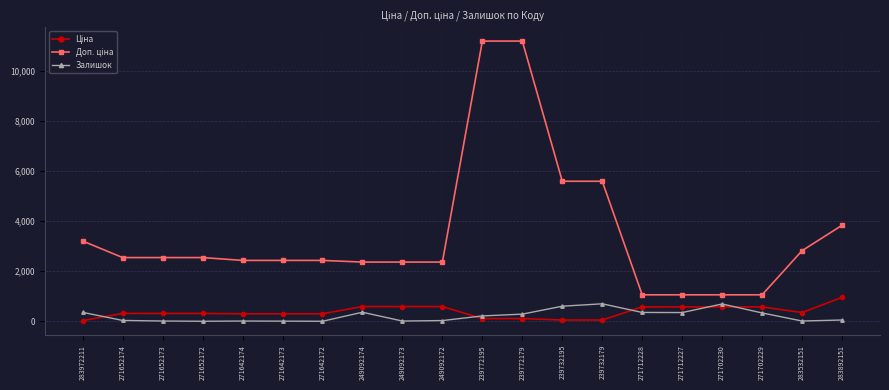

What is the maximum value shown in the chart?

11182.0